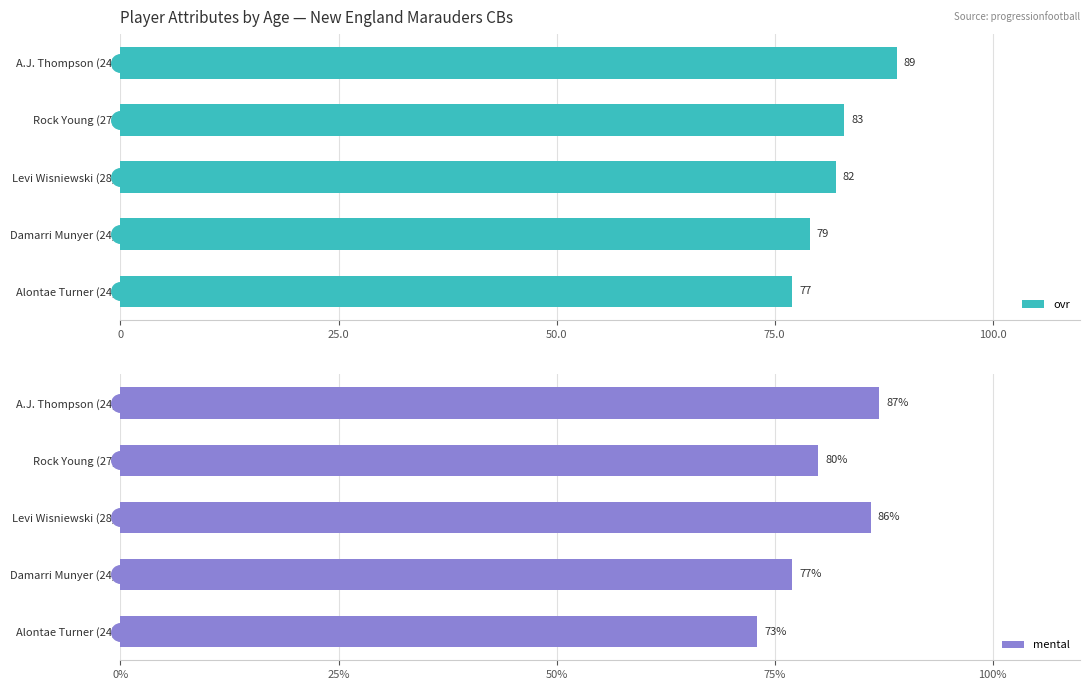

Is it true that ovr equals 79 at Damarri Munyer (24)?

True